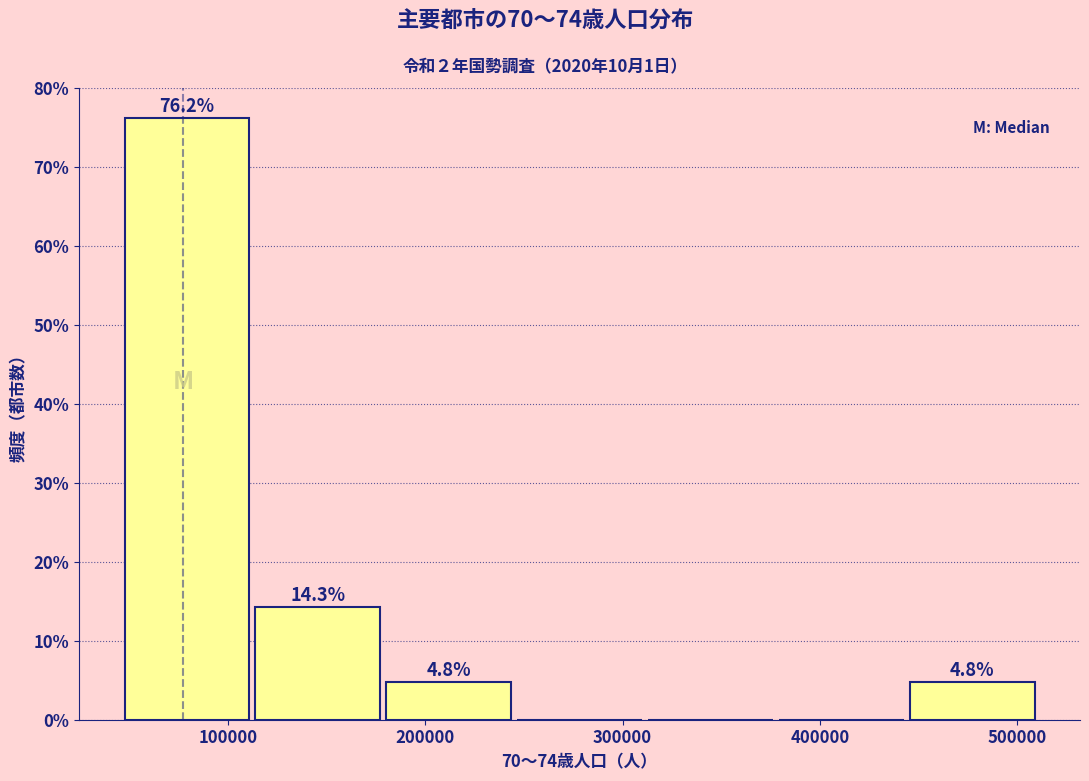

Which range on the x-axis has the tallest bar?

50000 to 110000